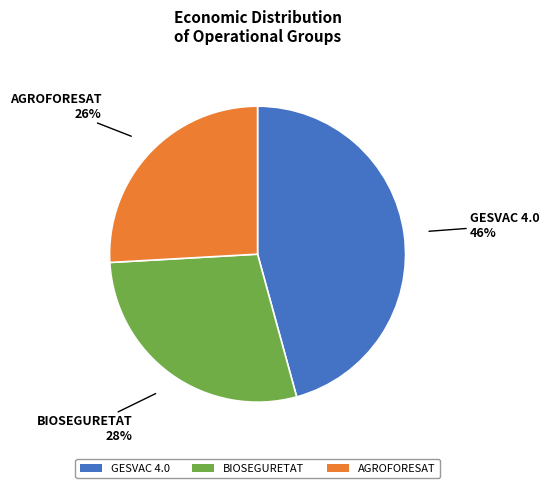

Approximately how many times larger is the value at GESVAC 4.0 compared to BIOSEGURETAT?

1.6